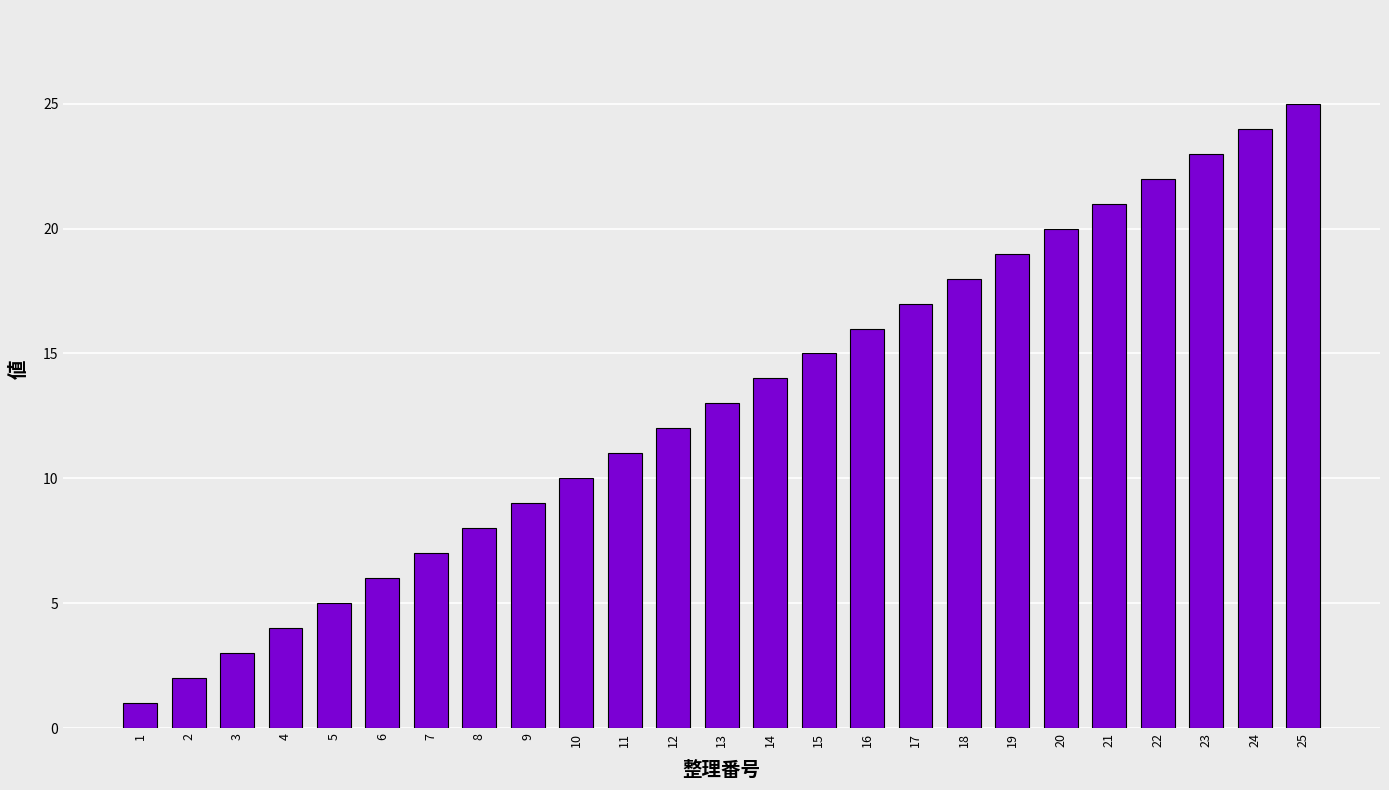

List the labels in order of value, smallest first.

1, 2, 3, 4, 5, 6, 7, 8, 9, 10, 11, 12, 13, 14, 15, 16, 17, 18, 19, 20, 21, 22, 23, 24, 25